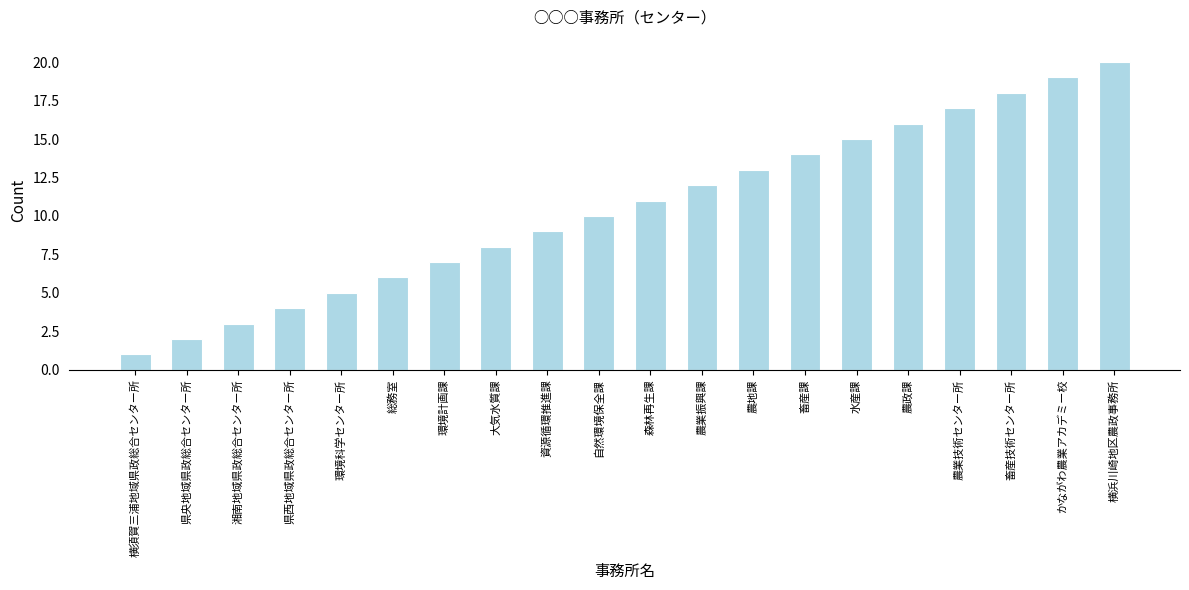

Is it true that the value at 県央地域県政総合センター所 is 2?

True